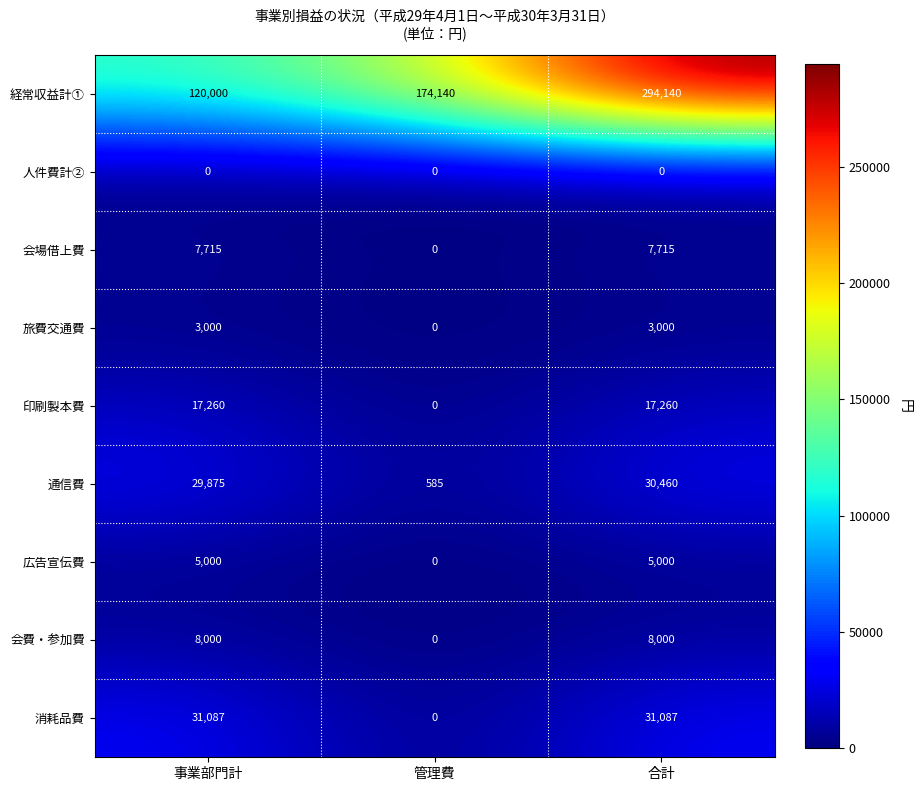

At how many categories does at least one series exceed 165663?

2